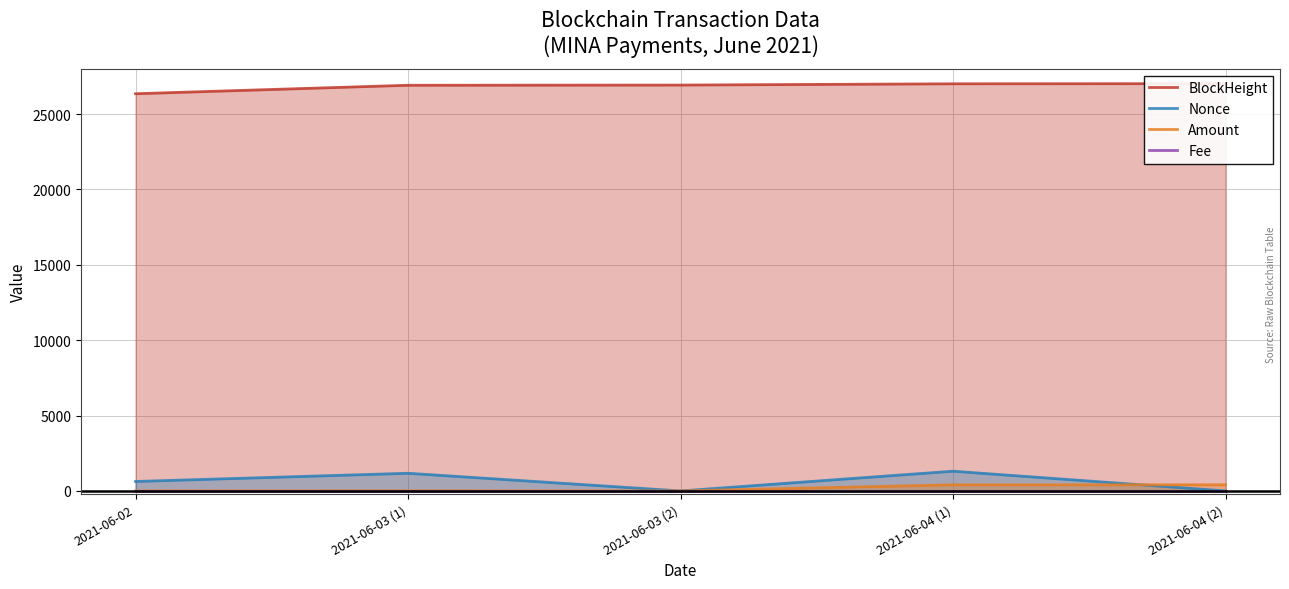

What is the sum of the Amount values at 2021-06-04 (2) and 2021-06-04 (1)?

816.0